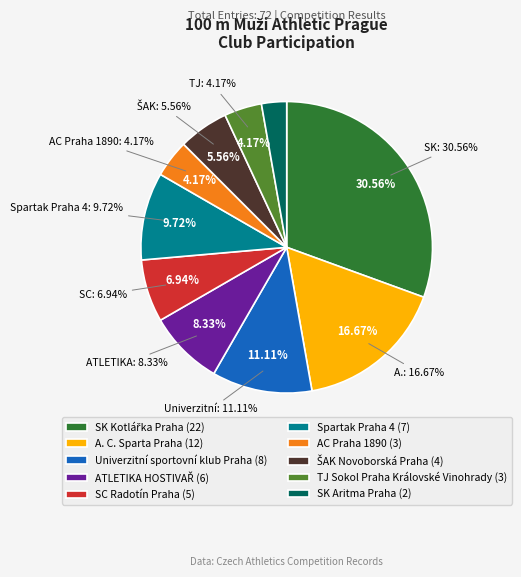

How many slices are in this pie chart?

10